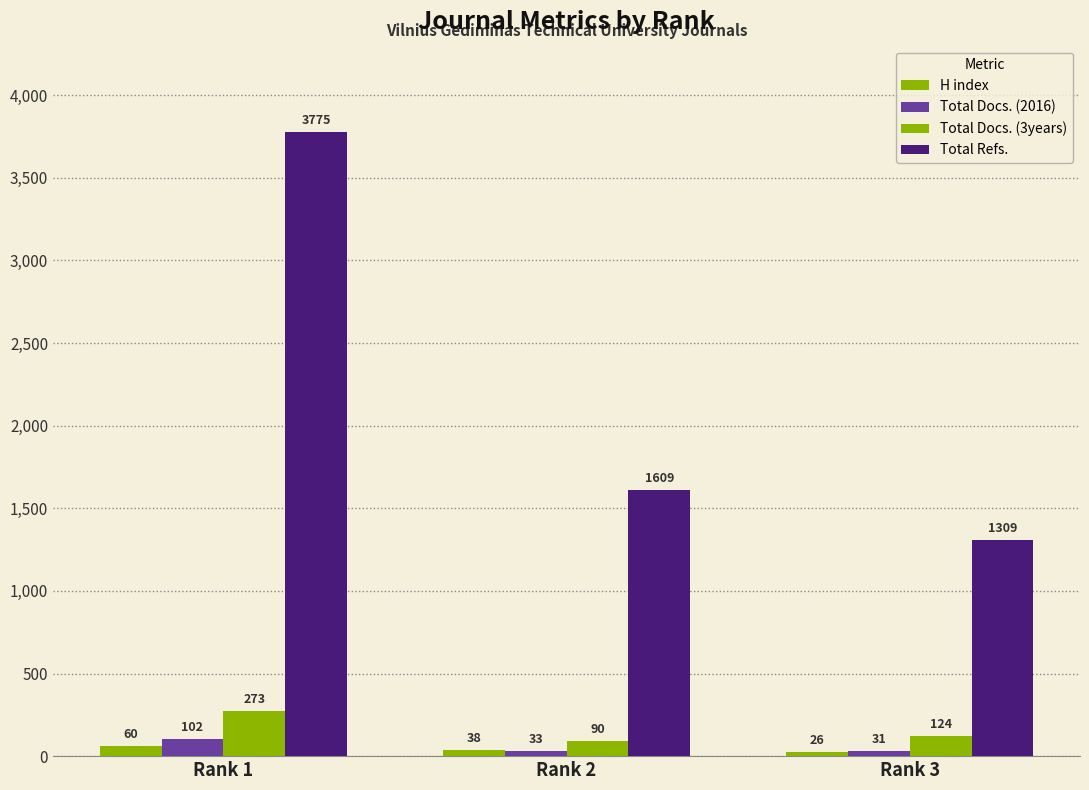

What is the value of the Total Docs. (3years) bar at the 2nd from the left?

90